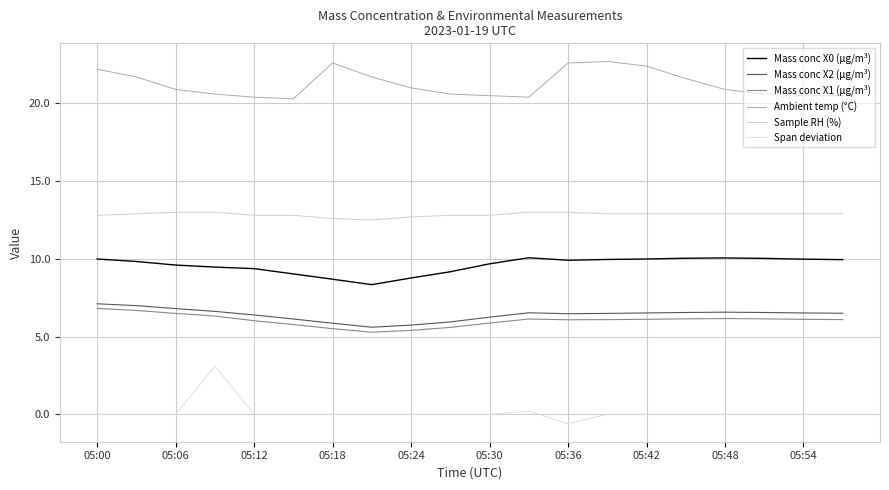

Does the chart have visible grid lines?

Yes